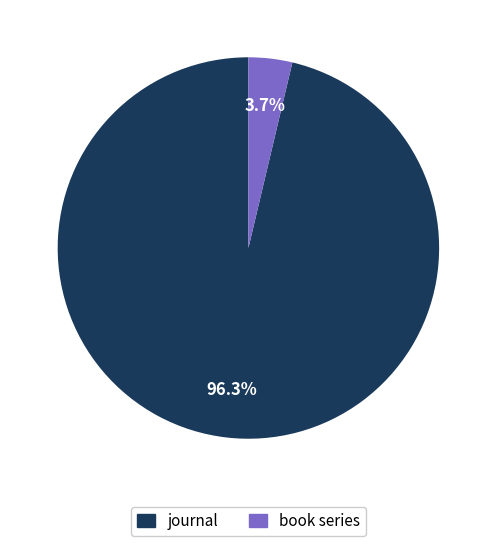

Which slice is the smallest?

book series